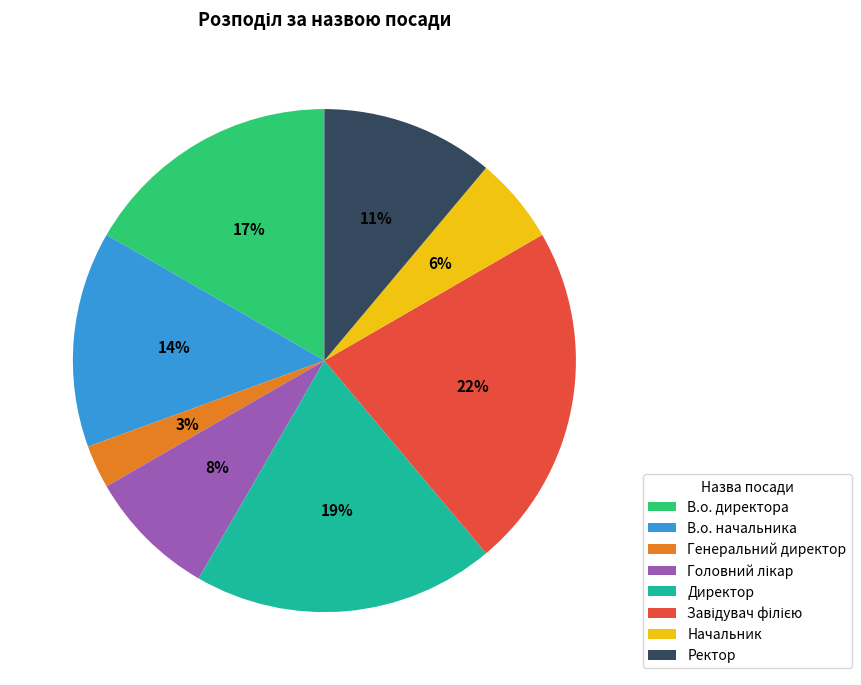

To the nearest percent, what is the average slice percentage?

12%